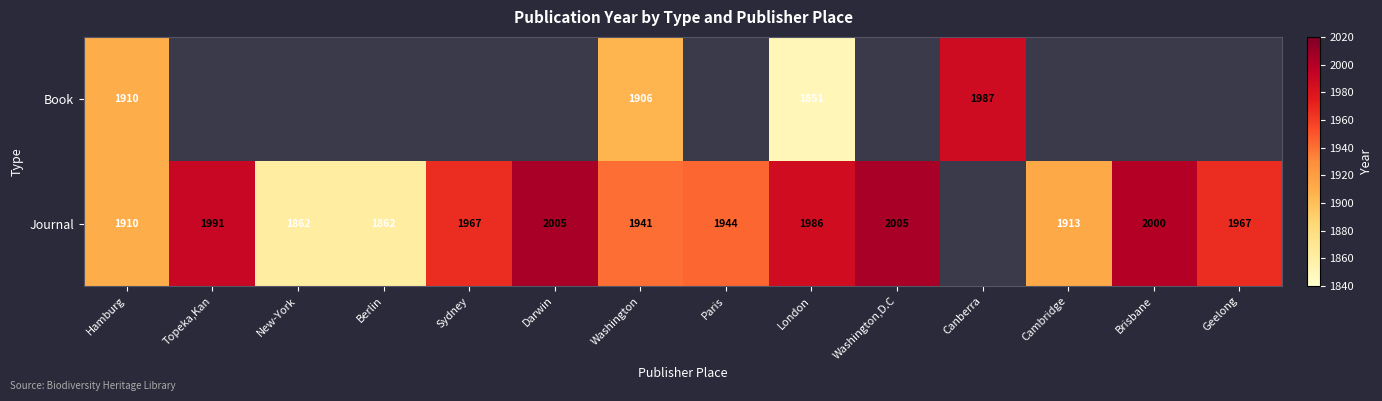

Rank the series at London from highest to lowest value.

Journal, Book